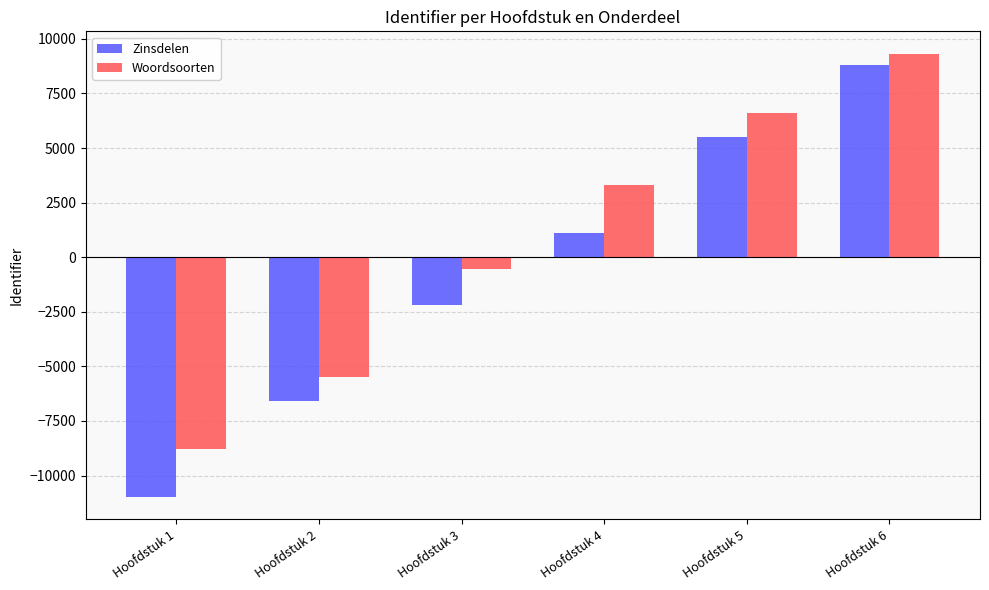

Which series changed the most between Hoofdstuk 4 and Hoofdstuk 5?

Zinsdelen